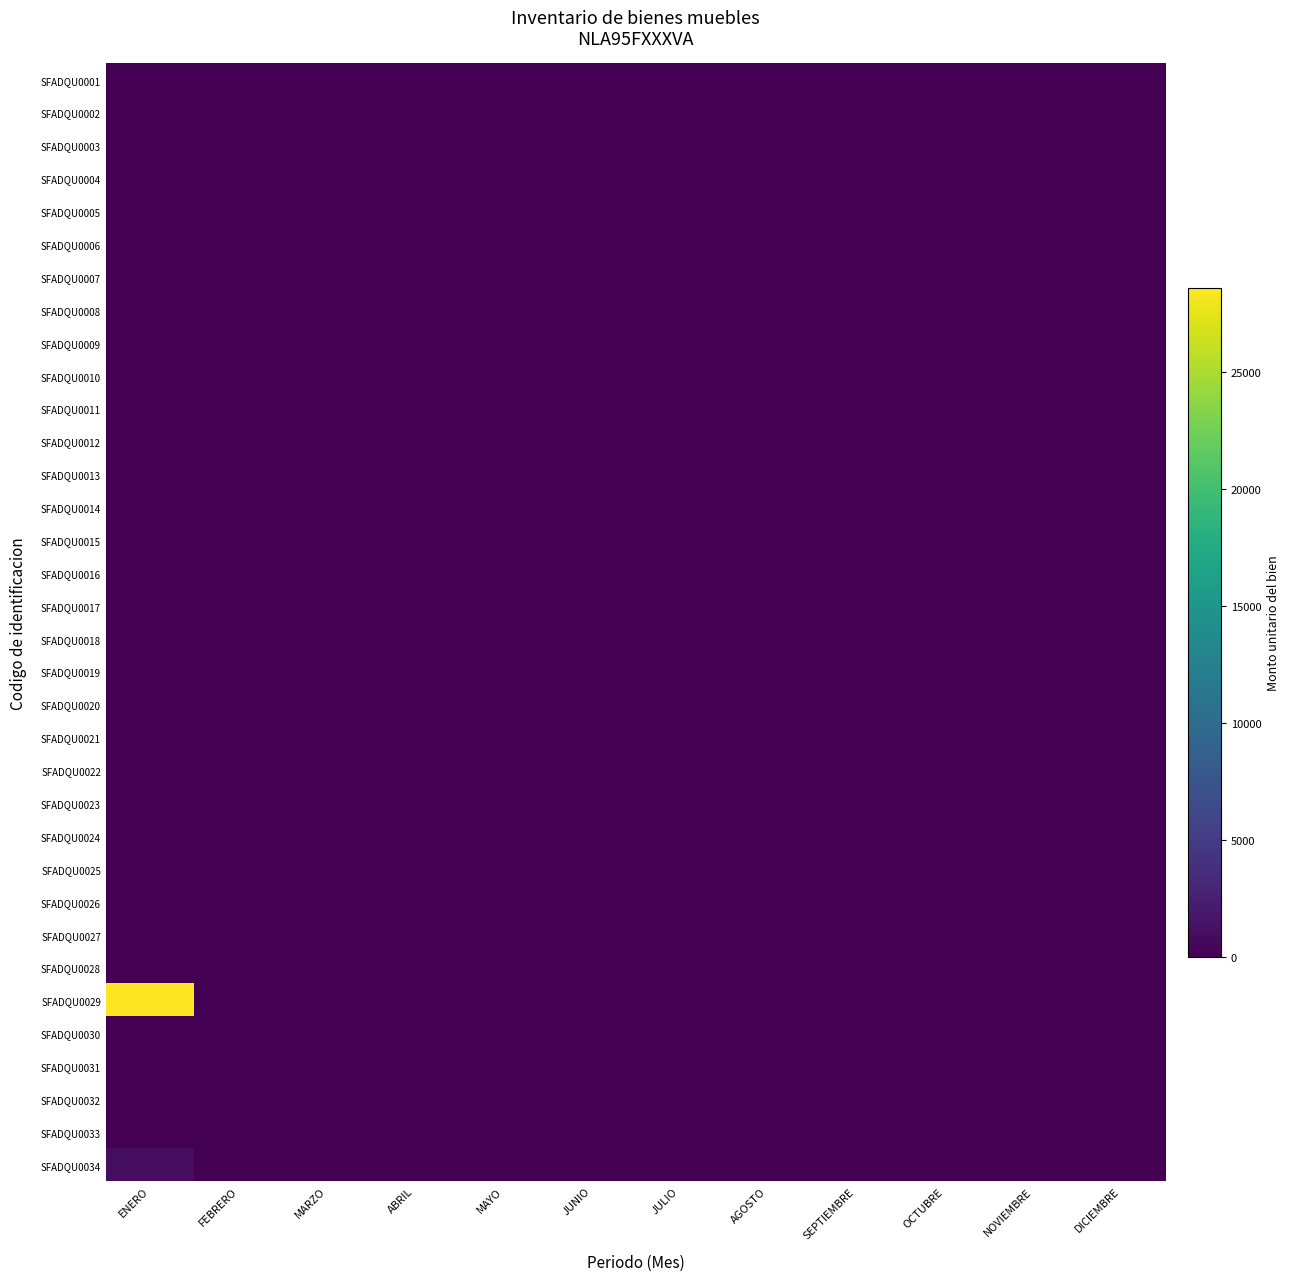

Reading right to left, what are all the values shown in this chart?

SFADQU0001: DICIEMBRE=0.0	NOVIEMBRE=0.0	OCTUBRE=0.0	SEPTIEMBRE=0.0	AGOSTO=0.0	JULIO=0.0	JUNIO=0.0	MAYO=0.0	ABRIL=0.0	MARZO=0.0	FEBRERO=0.0	ENERO=0.0
SFADQU0002: DICIEMBRE=0.0	NOVIEMBRE=0.0	OCTUBRE=0.0	SEPTIEMBRE=0.0	AGOSTO=0.0	JULIO=0.0	JUNIO=0.0	MAYO=0.0	ABRIL=0.0	MARZO=0.0	FEBRERO=0.0	ENERO=0.0
SFADQU0003: DICIEMBRE=0.0	NOVIEMBRE=0.0	OCTUBRE=0.0	SEPTIEMBRE=0.0	AGOSTO=0.0	JULIO=0.0	JUNIO=0.0	MAYO=0.0	ABRIL=0.0	MARZO=0.0	FEBRERO=0.0	ENERO=0.0
SFADQU0004: DICIEMBRE=0.0	NOVIEMBRE=0.0	OCTUBRE=0.0	SEPTIEMBRE=0.0	AGOSTO=0.0	JULIO=0.0	JUNIO=0.0	MAYO=0.0	ABRIL=0.0	MARZO=0.0	FEBRERO=0.0	ENERO=0.0
SFADQU0005: DICIEMBRE=0.0	NOVIEMBRE=0.0	OCTUBRE=0.0	SEPTIEMBRE=0.0	AGOSTO=0.0	JULIO=0.0	JUNIO=0.0	MAYO=0.0	ABRIL=0.0	MARZO=0.0	FEBRERO=0.0	ENERO=0.0
SFADQU0006: DICIEMBRE=0.0	NOVIEMBRE=0.0	OCTUBRE=0.0	SEPTIEMBRE=0.0	AGOSTO=0.0	JULIO=0.0	JUNIO=0.0	MAYO=0.0	ABRIL=0.0	MARZO=0.0	FEBRERO=0.0	ENERO=0.0
SFADQU0007: DICIEMBRE=0.0	NOVIEMBRE=0.0	OCTUBRE=0.0	SEPTIEMBRE=0.0	AGOSTO=0.0	JULIO=0.0	JUNIO=0.0	MAYO=0.0	ABRIL=0.0	MARZO=0.0	FEBRERO=0.0	ENERO=0.0
SFADQU0008: DICIEMBRE=0.0	NOVIEMBRE=0.0	OCTUBRE=0.0	SEPTIEMBRE=0.0	AGOSTO=0.0	JULIO=0.0	JUNIO=0.0	MAYO=0.0	ABRIL=0.0	MARZO=0.0	FEBRERO=0.0	ENERO=0.0
SFADQU0009: DICIEMBRE=0.0	NOVIEMBRE=0.0	OCTUBRE=0.0	SEPTIEMBRE=0.0	AGOSTO=0.0	JULIO=0.0	JUNIO=0.0	MAYO=0.0	ABRIL=0.0	MARZO=0.0	FEBRERO=0.0	ENERO=0.0
SFADQU0010: DICIEMBRE=0.0	NOVIEMBRE=0.0	OCTUBRE=0.0	SEPTIEMBRE=0.0	AGOSTO=0.0	JULIO=0.0	JUNIO=0.0	MAYO=0.0	ABRIL=0.0	MARZO=0.0	FEBRERO=0.0	ENERO=0.0
SFADQU0011: DICIEMBRE=0.0	NOVIEMBRE=0.0	OCTUBRE=0.0	SEPTIEMBRE=0.0	AGOSTO=0.0	JULIO=0.0	JUNIO=0.0	MAYO=0.0	ABRIL=0.0	MARZO=0.0	FEBRERO=0.0	ENERO=0.0
SFADQU0012: DICIEMBRE=0.0	NOVIEMBRE=0.0	OCTUBRE=0.0	SEPTIEMBRE=0.0	AGOSTO=0.0	JULIO=0.0	JUNIO=0.0	MAYO=0.0	ABRIL=0.0	MARZO=0.0	FEBRERO=0.0	ENERO=0.0
SFADQU0013: DICIEMBRE=0.0	NOVIEMBRE=0.0	OCTUBRE=0.0	SEPTIEMBRE=0.0	AGOSTO=0.0	JULIO=0.0	JUNIO=0.0	MAYO=0.0	ABRIL=0.0	MARZO=0.0	FEBRERO=0.0	ENERO=0.0
SFADQU0014: DICIEMBRE=0.0	NOVIEMBRE=0.0	OCTUBRE=0.0	SEPTIEMBRE=0.0	AGOSTO=0.0	JULIO=0.0	JUNIO=0.0	MAYO=0.0	ABRIL=0.0	MARZO=0.0	FEBRERO=0.0	ENERO=0.0
SFADQU0015: DICIEMBRE=0.0	NOVIEMBRE=0.0	OCTUBRE=0.0	SEPTIEMBRE=0.0	AGOSTO=0.0	JULIO=0.0	JUNIO=0.0	MAYO=0.0	ABRIL=0.0	MARZO=0.0	FEBRERO=0.0	ENERO=0.0
SFADQU0016: DICIEMBRE=0.0	NOVIEMBRE=0.0	OCTUBRE=0.0	SEPTIEMBRE=0.0	AGOSTO=0.0	JULIO=0.0	JUNIO=0.0	MAYO=0.0	ABRIL=0.0	MARZO=0.0	FEBRERO=0.0	ENERO=0.0
SFADQU0017: DICIEMBRE=0.0	NOVIEMBRE=0.0	OCTUBRE=0.0	SEPTIEMBRE=0.0	AGOSTO=0.0	JULIO=0.0	JUNIO=0.0	MAYO=0.0	ABRIL=0.0	MARZO=0.0	FEBRERO=0.0	ENERO=0.0
SFADQU0018: DICIEMBRE=0.0	NOVIEMBRE=0.0	OCTUBRE=0.0	SEPTIEMBRE=0.0	AGOSTO=0.0	JULIO=0.0	JUNIO=0.0	MAYO=0.0	ABRIL=0.0	MARZO=0.0	FEBRERO=0.0	ENERO=0.0
SFADQU0019: DICIEMBRE=0.0	NOVIEMBRE=0.0	OCTUBRE=0.0	SEPTIEMBRE=0.0	AGOSTO=0.0	JULIO=0.0	JUNIO=0.0	MAYO=0.0	ABRIL=0.0	MARZO=0.0	FEBRERO=0.0	ENERO=0.0
SFADQU0020: DICIEMBRE=0.0	NOVIEMBRE=0.0	OCTUBRE=0.0	SEPTIEMBRE=0.0	AGOSTO=0.0	JULIO=0.0	JUNIO=0.0	MAYO=0.0	ABRIL=0.0	MARZO=0.0	FEBRERO=0.0	ENERO=0.0
SFADQU0021: DICIEMBRE=0.0	NOVIEMBRE=0.0	OCTUBRE=0.0	SEPTIEMBRE=0.0	AGOSTO=0.0	JULIO=0.0	JUNIO=0.0	MAYO=0.0	ABRIL=0.0	MARZO=0.0	FEBRERO=0.0	ENERO=0.0
SFADQU0022: DICIEMBRE=0.0	NOVIEMBRE=0.0	OCTUBRE=0.0	SEPTIEMBRE=0.0	AGOSTO=0.0	JULIO=0.0	JUNIO=0.0	MAYO=0.0	ABRIL=0.0	MARZO=0.0	FEBRERO=0.0	ENERO=0.0
SFADQU0023: DICIEMBRE=0.0	NOVIEMBRE=0.0	OCTUBRE=0.0	SEPTIEMBRE=0.0	AGOSTO=0.0	JULIO=0.0	JUNIO=0.0	MAYO=0.0	ABRIL=0.0	MARZO=0.0	FEBRERO=0.0	ENERO=0.0
SFADQU0024: DICIEMBRE=0.0	NOVIEMBRE=0.0	OCTUBRE=0.0	SEPTIEMBRE=0.0	AGOSTO=0.0	JULIO=0.0	JUNIO=0.0	MAYO=0.0	ABRIL=0.0	MARZO=0.0	FEBRERO=0.0	ENERO=0.0
SFADQU0025: DICIEMBRE=0.0	NOVIEMBRE=0.0	OCTUBRE=0.0	SEPTIEMBRE=0.0	AGOSTO=0.0	JULIO=0.0	JUNIO=0.0	MAYO=0.0	ABRIL=0.0	MARZO=0.0	FEBRERO=0.0	ENERO=0.0
SFADQU0026: DICIEMBRE=0.0	NOVIEMBRE=0.0	OCTUBRE=0.0	SEPTIEMBRE=0.0	AGOSTO=0.0	JULIO=0.0	JUNIO=0.0	MAYO=0.0	ABRIL=0.0	MARZO=0.0	FEBRERO=0.0	ENERO=0.0
SFADQU0027: DICIEMBRE=0.0	NOVIEMBRE=0.0	OCTUBRE=0.0	SEPTIEMBRE=0.0	AGOSTO=0.0	JULIO=0.0	JUNIO=0.0	MAYO=0.0	ABRIL=0.0	MARZO=0.0	FEBRERO=0.0	ENERO=0.0
SFADQU0028: DICIEMBRE=0.0	NOVIEMBRE=0.0	OCTUBRE=0.0	SEPTIEMBRE=0.0	AGOSTO=0.0	JULIO=0.0	JUNIO=0.0	MAYO=0.0	ABRIL=0.0	MARZO=0.0	FEBRERO=0.0	ENERO=0.0
SFADQU0029: DICIEMBRE=0.0	NOVIEMBRE=0.0	OCTUBRE=0.0	SEPTIEMBRE=0.0	AGOSTO=0.0	JULIO=0.0	JUNIO=0.0	MAYO=0.0	ABRIL=0.0	MARZO=0.0	FEBRERO=0.0	ENERO=28600.0
SFADQU0030: DICIEMBRE=0.0	NOVIEMBRE=0.0	OCTUBRE=0.0	SEPTIEMBRE=0.0	AGOSTO=0.0	JULIO=0.0	JUNIO=0.0	MAYO=0.0	ABRIL=0.0	MARZO=0.0	FEBRERO=0.0	ENERO=0.0
SFADQU0031: DICIEMBRE=0.0	NOVIEMBRE=0.0	OCTUBRE=0.0	SEPTIEMBRE=0.0	AGOSTO=0.0	JULIO=0.0	JUNIO=0.0	MAYO=0.0	ABRIL=0.0	MARZO=0.0	FEBRERO=0.0	ENERO=0.0
SFADQU0032: DICIEMBRE=0.0	NOVIEMBRE=0.0	OCTUBRE=0.0	SEPTIEMBRE=0.0	AGOSTO=0.0	JULIO=0.0	JUNIO=0.0	MAYO=0.0	ABRIL=0.0	MARZO=0.0	FEBRERO=0.0	ENERO=0.0
SFADQU0033: DICIEMBRE=0.0	NOVIEMBRE=0.0	OCTUBRE=0.0	SEPTIEMBRE=0.0	AGOSTO=0.0	JULIO=0.0	JUNIO=0.0	MAYO=0.0	ABRIL=0.0	MARZO=0.0	FEBRERO=0.0	ENERO=0.0
SFADQU0034: DICIEMBRE=0.0	NOVIEMBRE=0.0	OCTUBRE=0.0	SEPTIEMBRE=0.0	AGOSTO=0.0	JULIO=0.0	JUNIO=0.0	MAYO=0.0	ABRIL=0.0	MARZO=0.0	FEBRERO=0.0	ENERO=1032.4